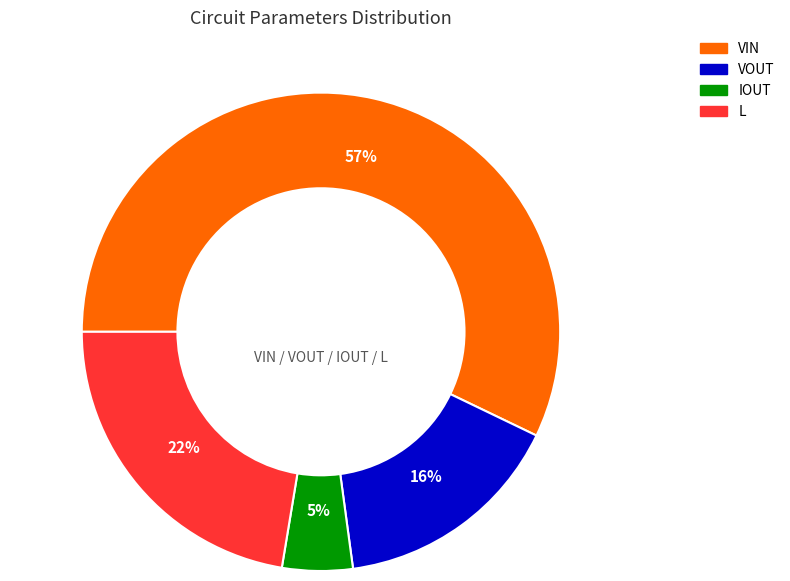

Does any single category account for the majority?

Yes